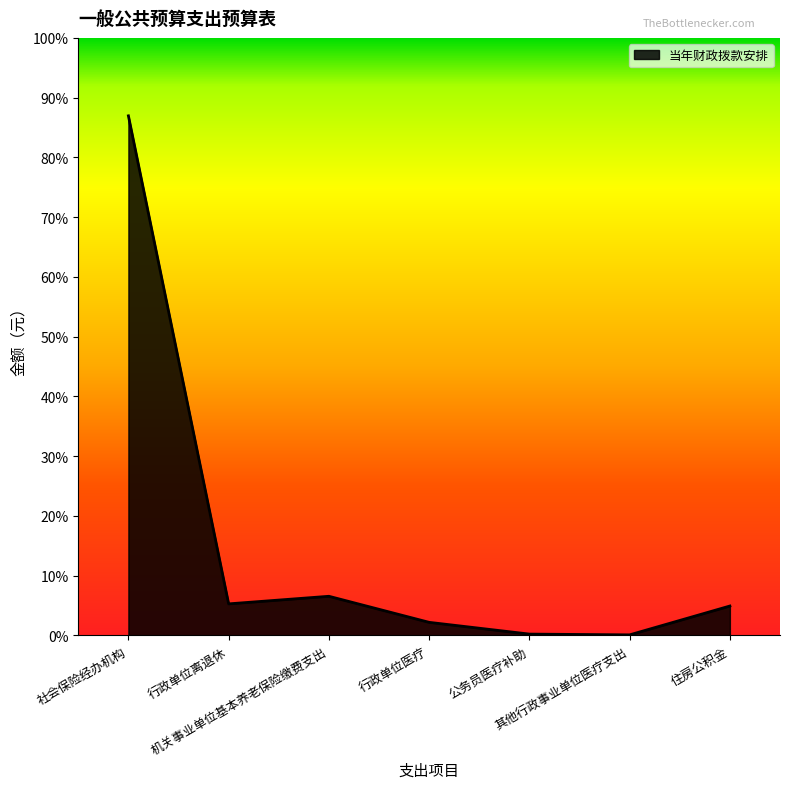

Is this an area chart (filled region under the line)?

Yes